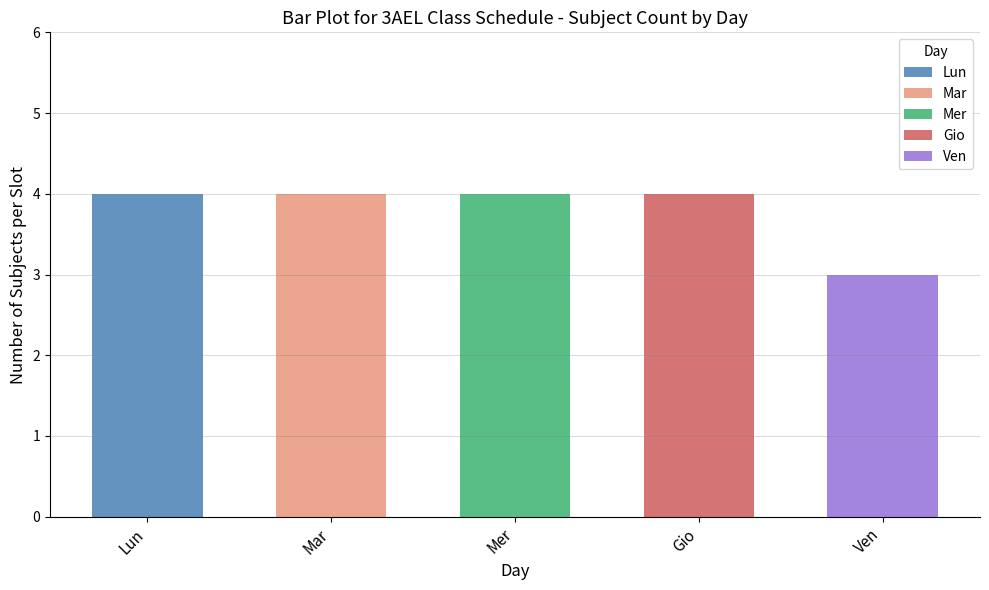

What is the difference between the maximum and minimum values?

1